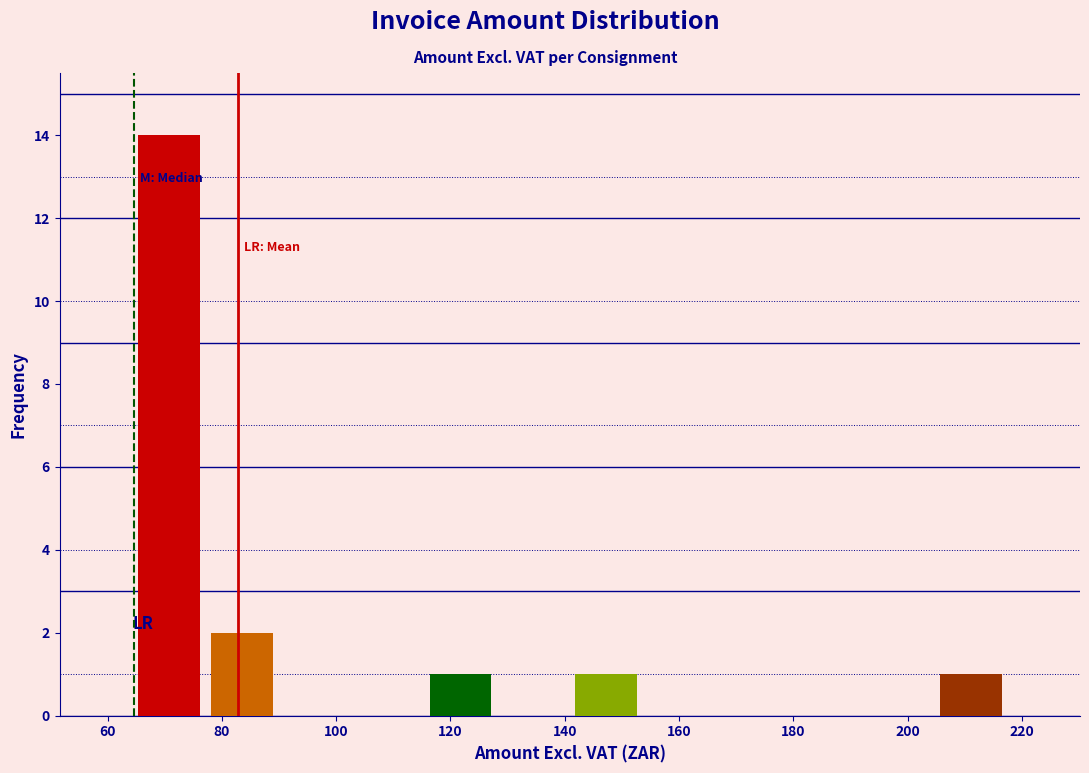

Over which range of the x-axis is the bar tallest?

64 to 78